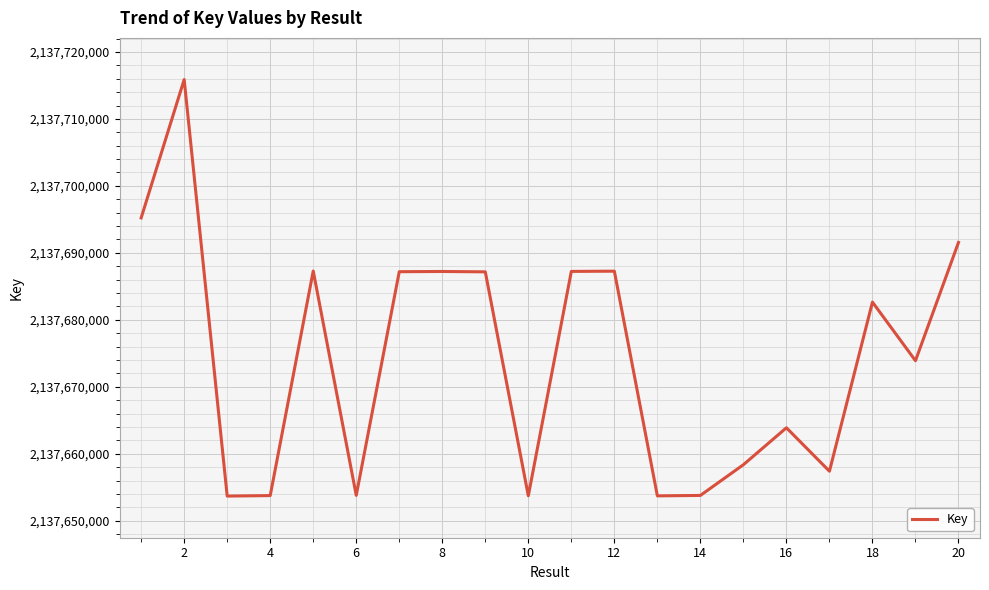

What is the difference between the maximum and minimum values?

62182